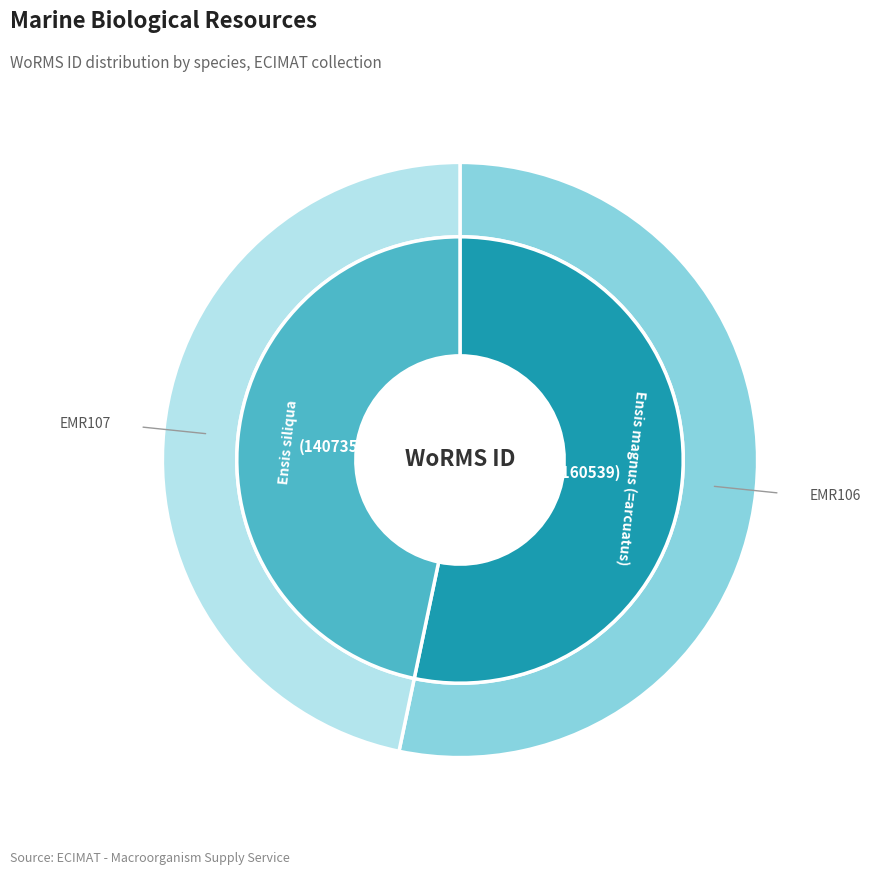

Approximately how many times larger is the value at Ensis siliqua compared to Ensis magnus (=arcuatus)?

0.9